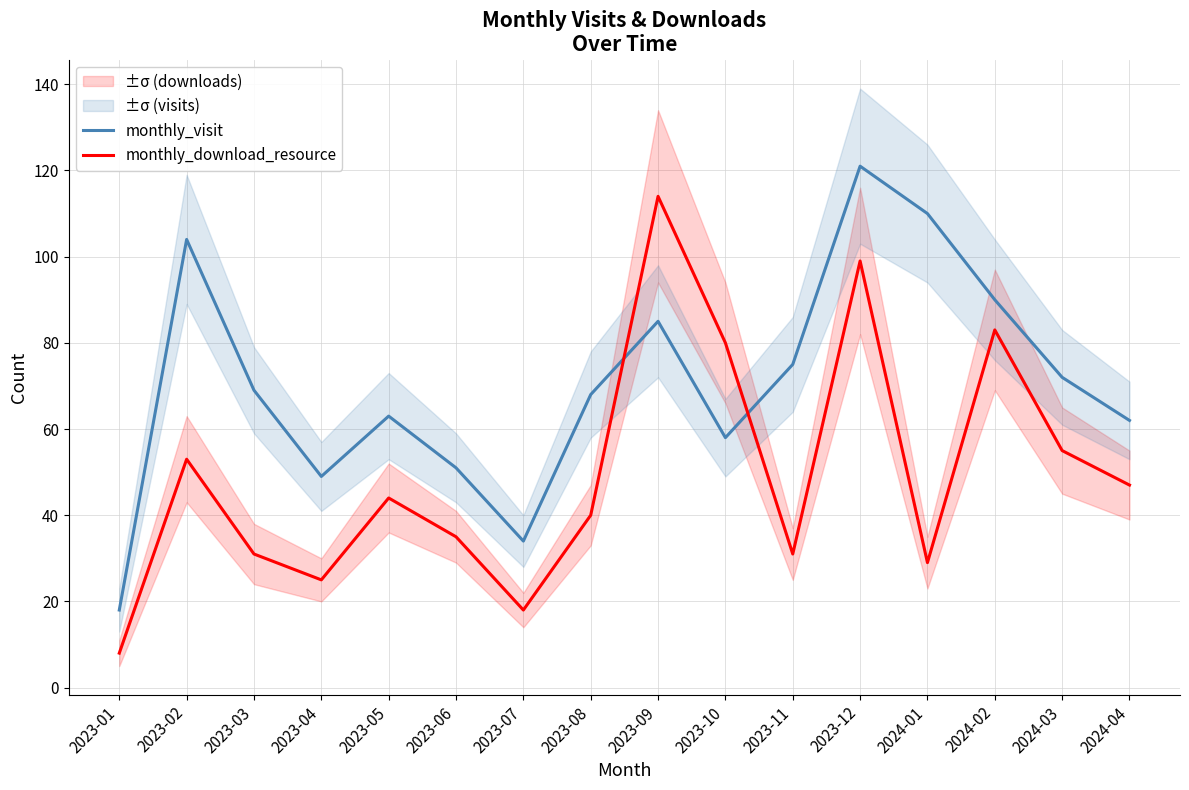

Reading right to left, list all the values displayed in this chart.

monthly_visit: 2024-04=62	2024-03=72	2024-02=90	2024-01=110	2023-12=121	2023-11=75	2023-10=58	2023-09=85	2023-08=68	2023-07=34	2023-06=51	2023-05=63	2023-04=49	2023-03=69	2023-02=104	2023-01=18
monthly_download_resource: 2024-04=47	2024-03=55	2024-02=83	2024-01=29	2023-12=99	2023-11=31	2023-10=80	2023-09=114	2023-08=40	2023-07=18	2023-06=35	2023-05=44	2023-04=25	2023-03=31	2023-02=53	2023-01=8